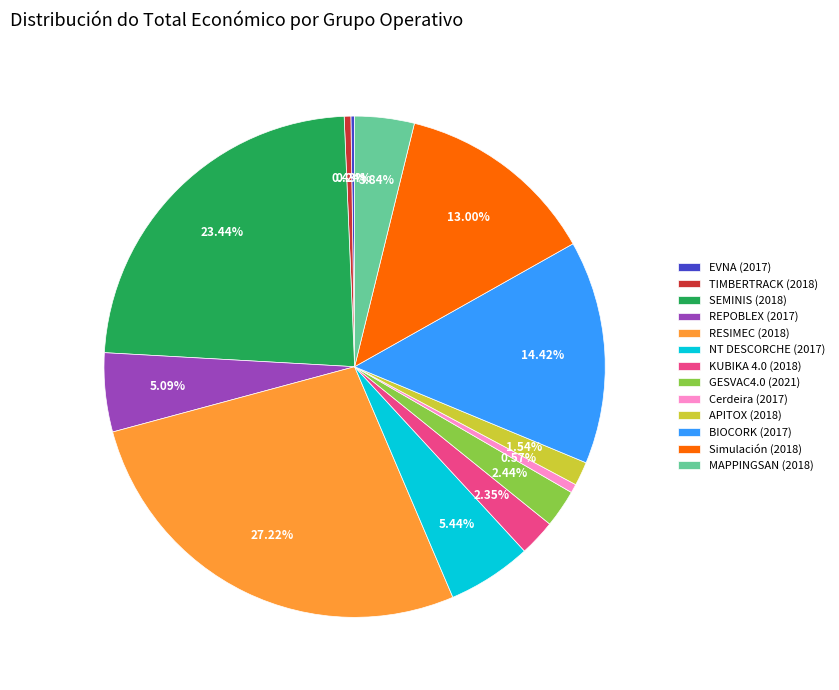

Is there any slice that represents more than half of the pie?

No